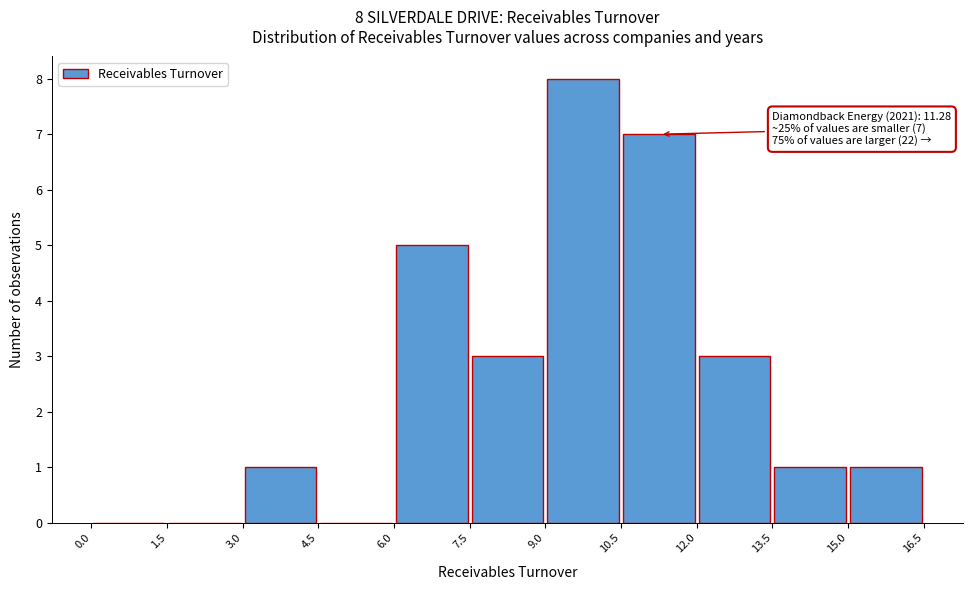

Which range on the x-axis has the tallest bar?

9.0 to 10.5